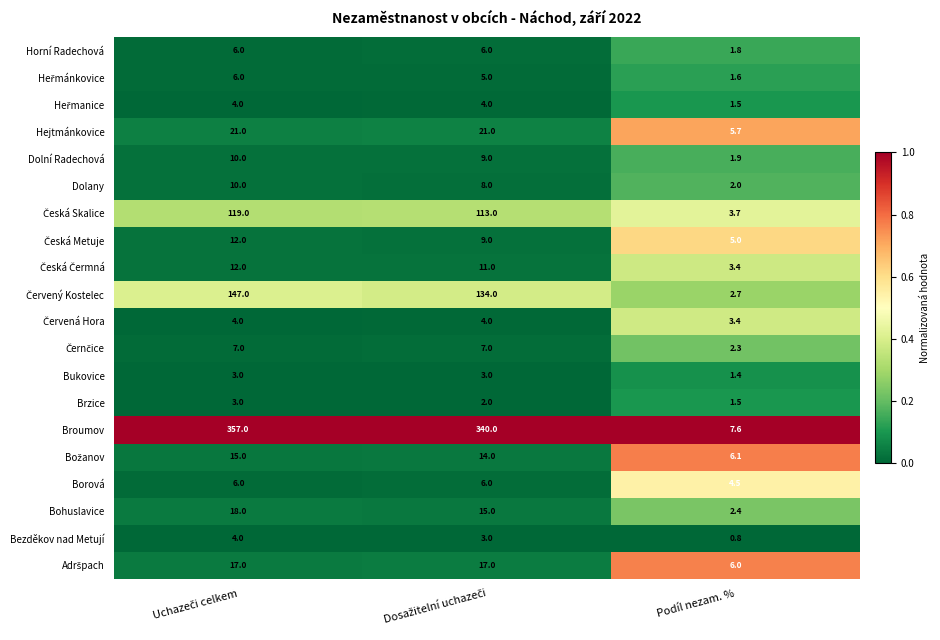

Which series has the largest total across all categories?

Broumov